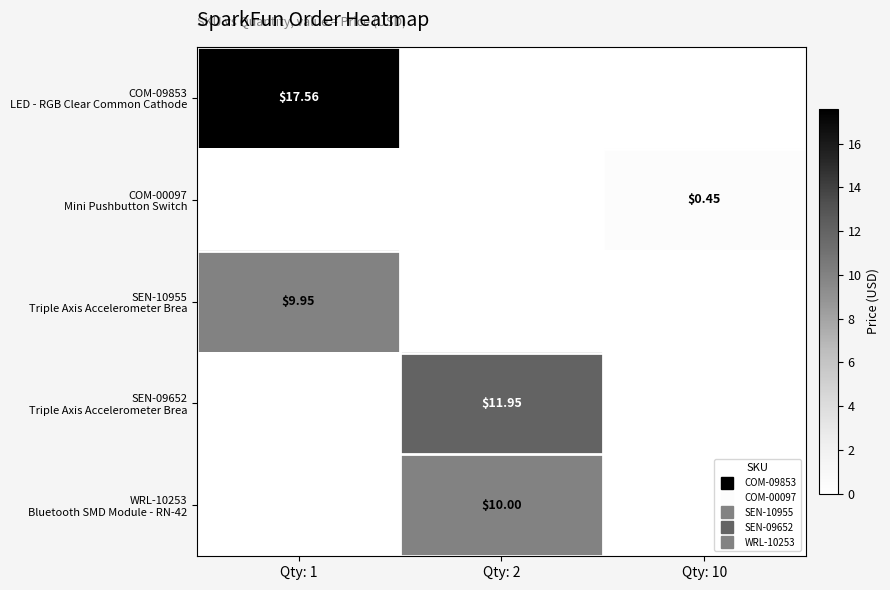

What is the sum of all COM-09853 LED - RGB Clear Common Cathode values?

17.6